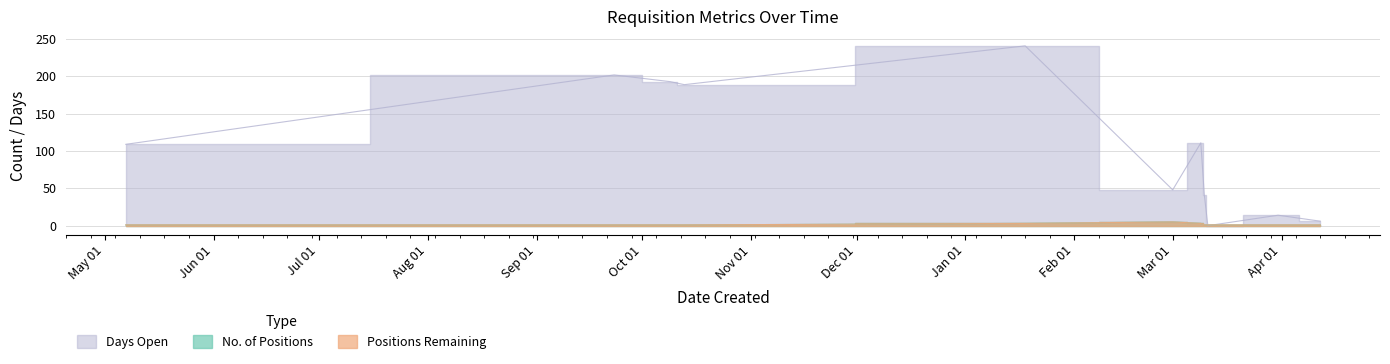

True or false: Positions Remaining has more than 2 interior local peaks.

False